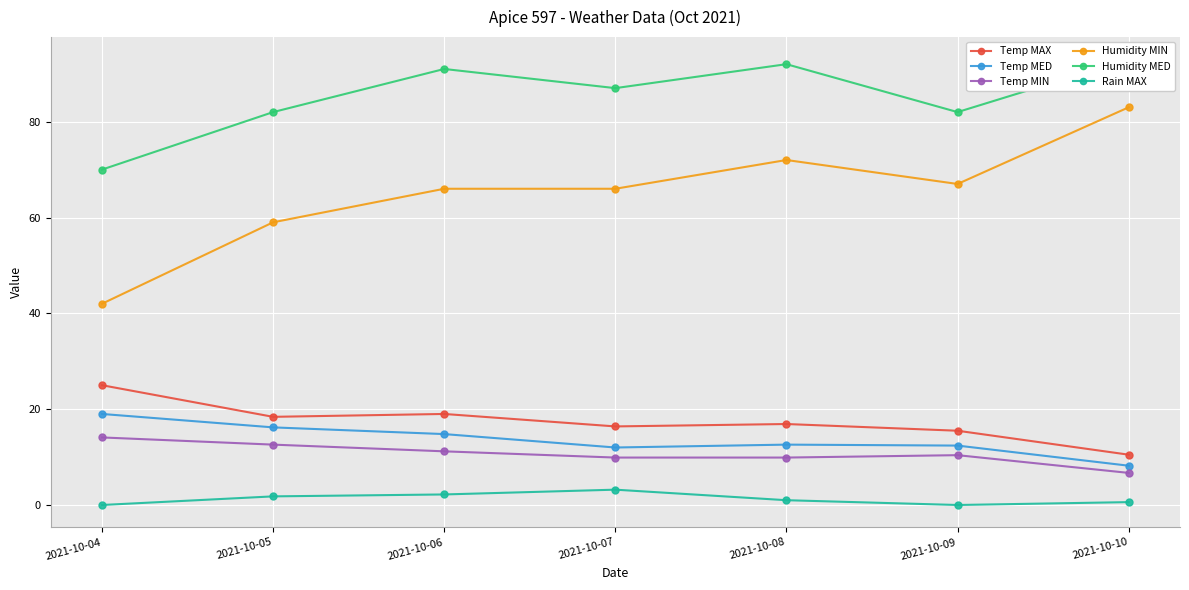

True or false: Humidity MED and Humidity MIN intersect in this chart.

False